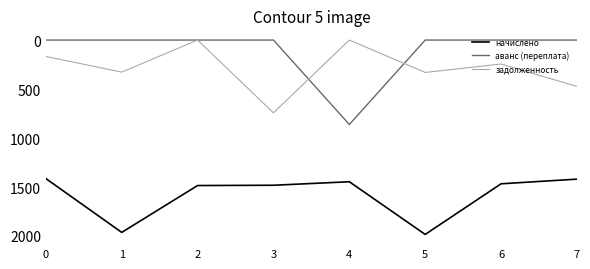

True or false: задолженность and начислено intersect in this chart.

False